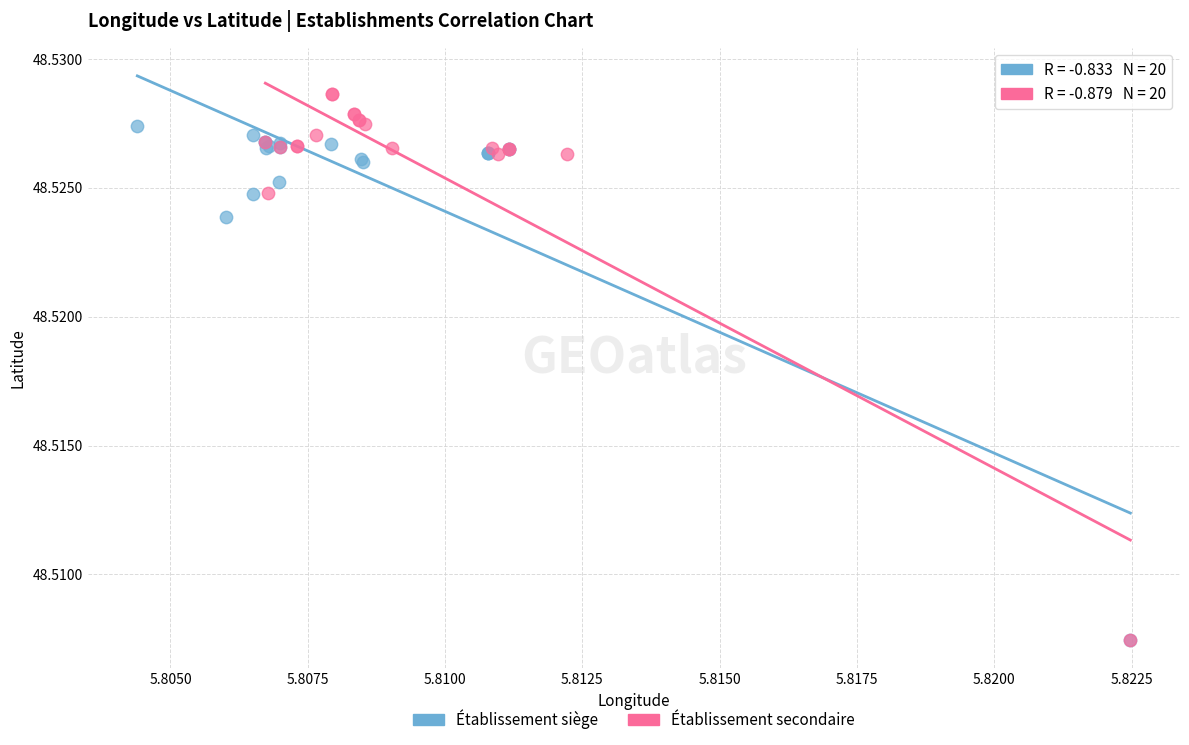

Which series has the widest spread of Y values?

Établissement secondaire